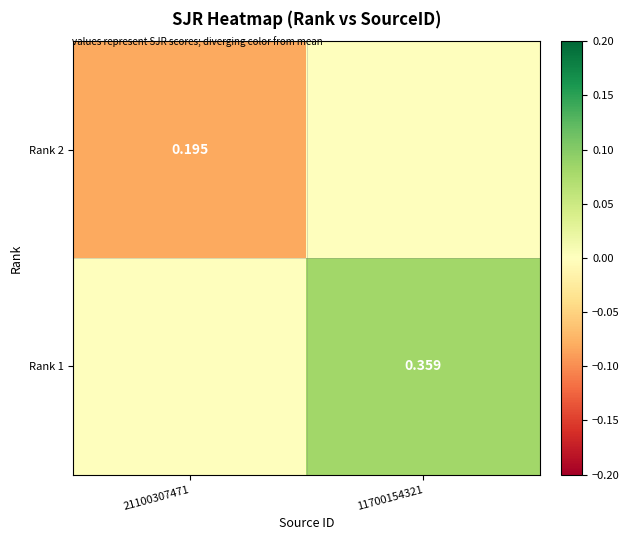

Which series changed the most between 21100307471 and 11700154321?

Rank 2